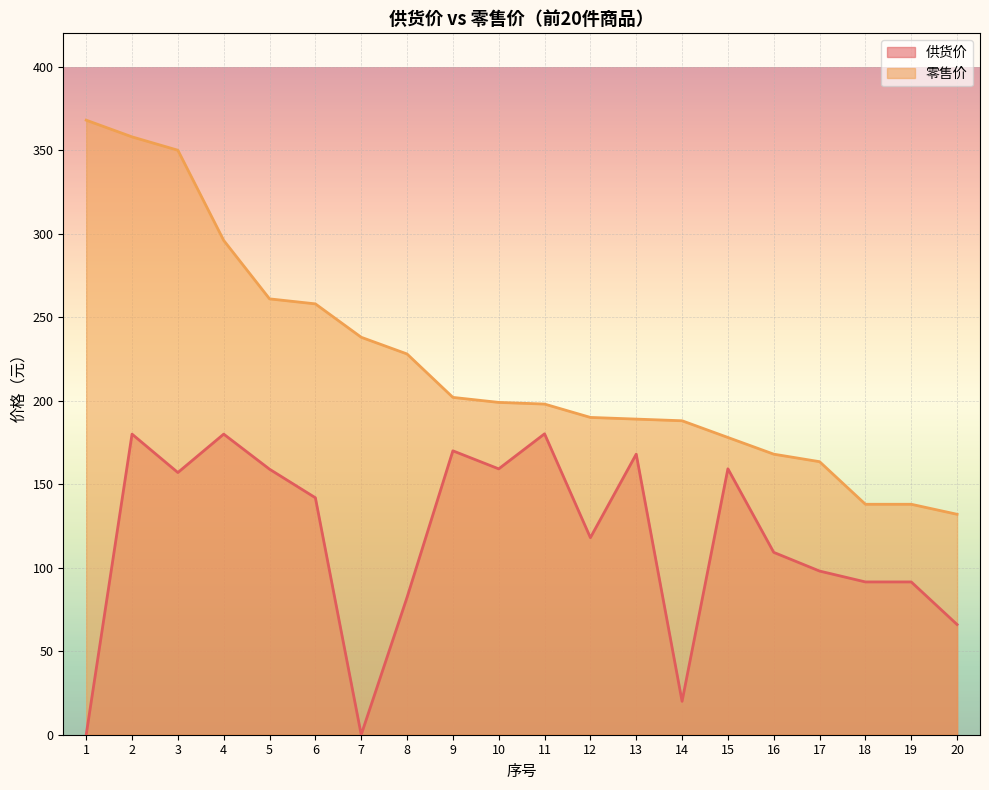

What is the sum of all 零售价 values?

4440.5